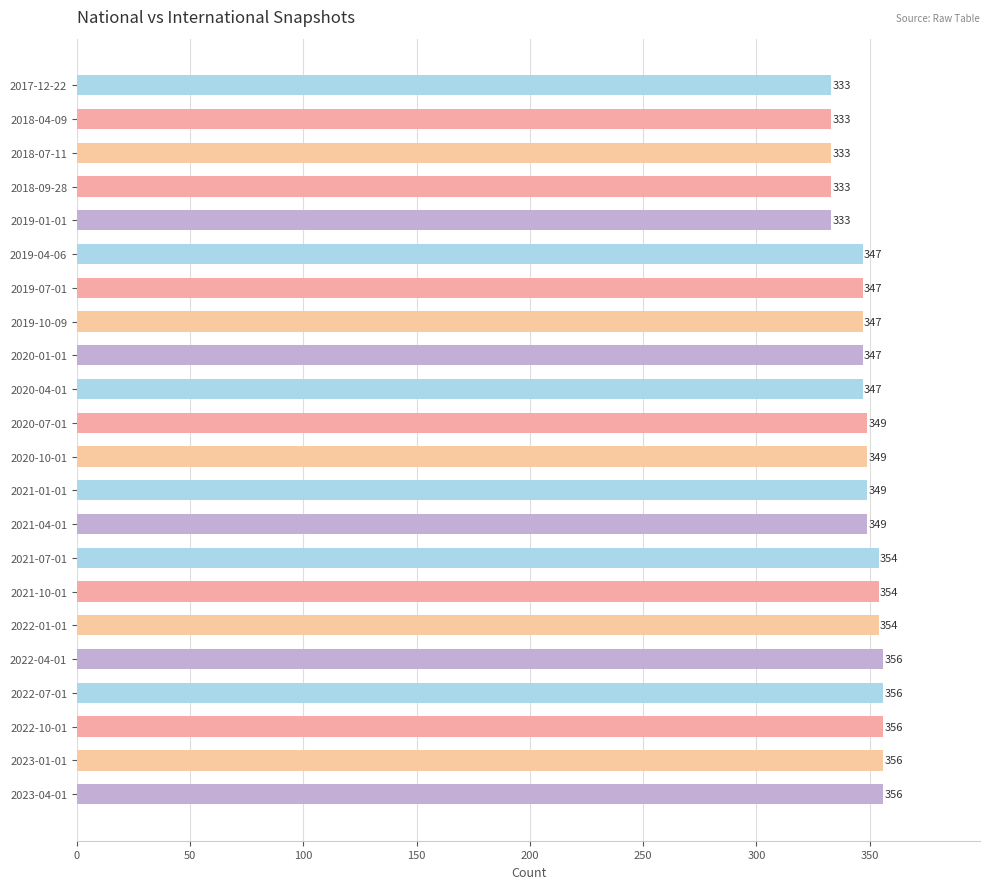

What is the value of the 18th bar from the top?

356